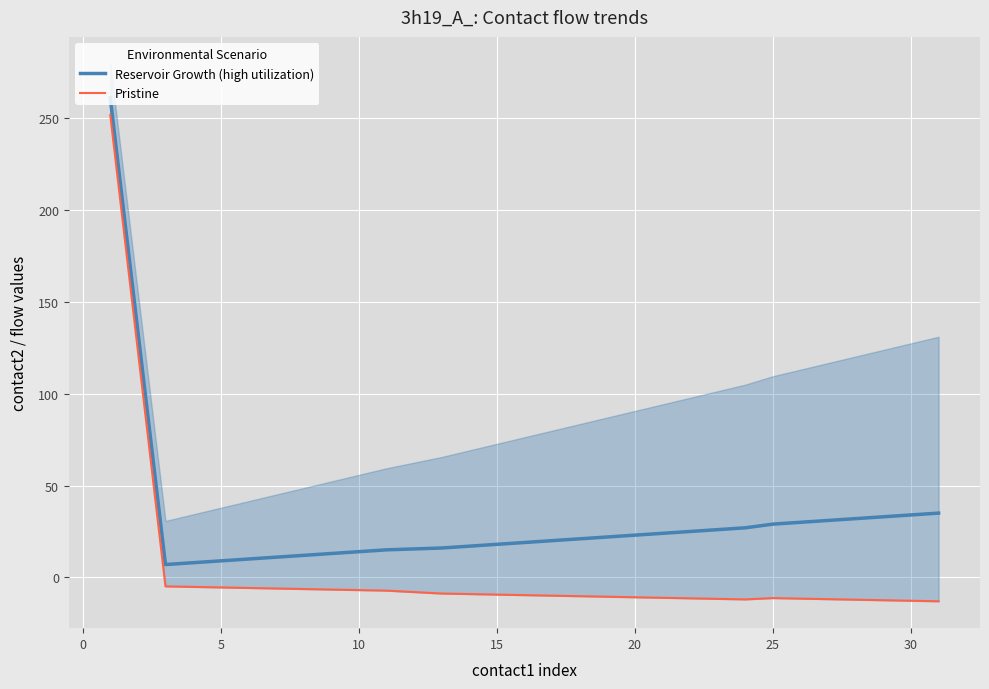

True or false: Reservoir Growth (high utilization) and Pristine intersect in this chart.

False